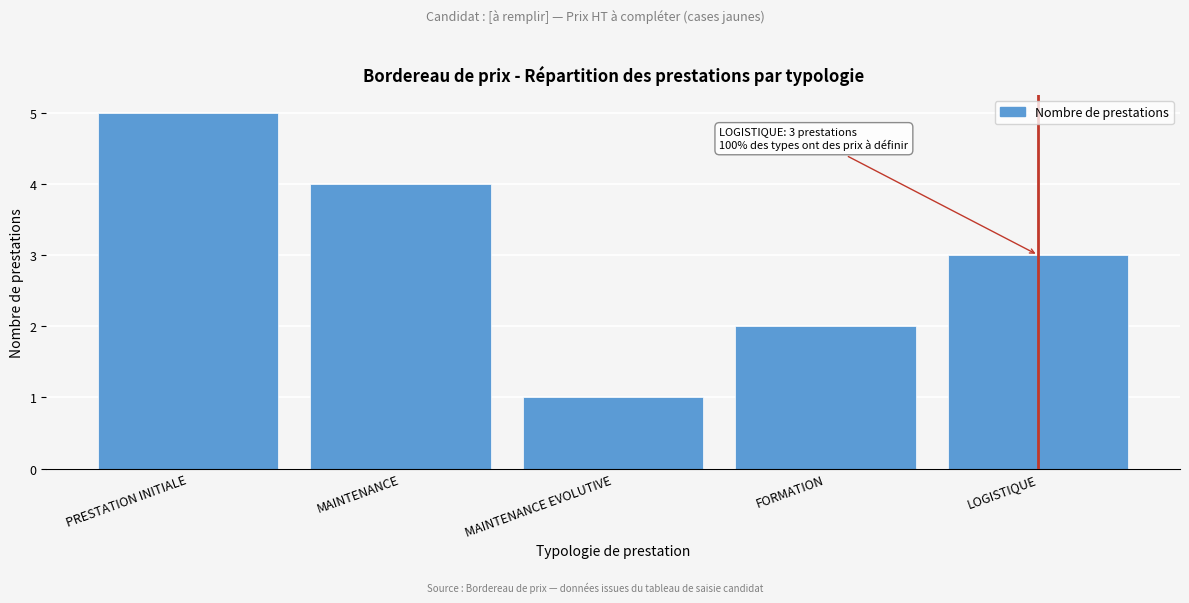

Reading left to right, list all the values displayed in this chart.

5	4	1	2	3